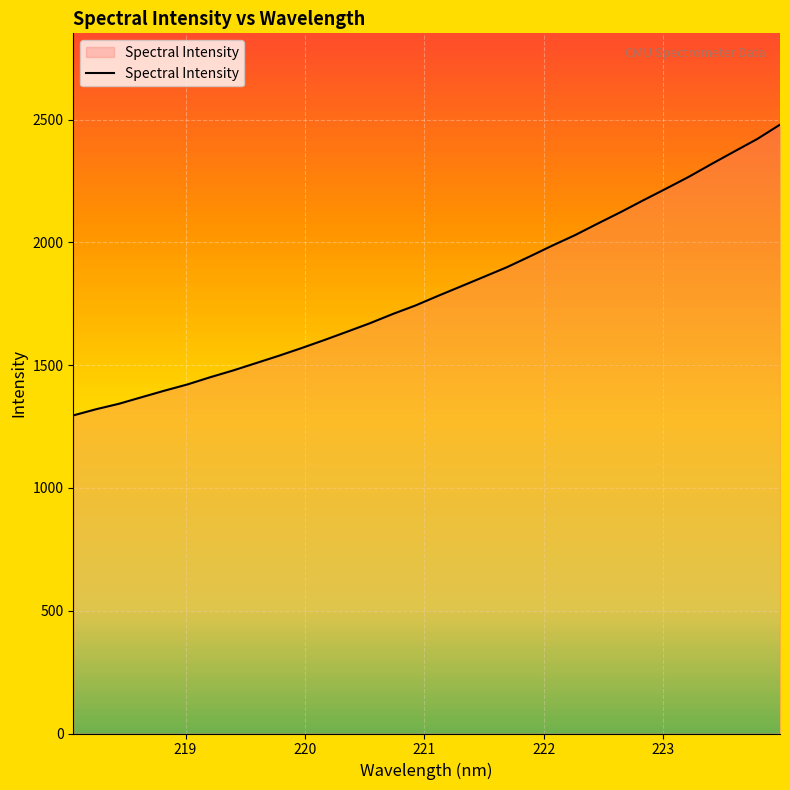

What is the difference between the maximum and minimum values?

1184.0